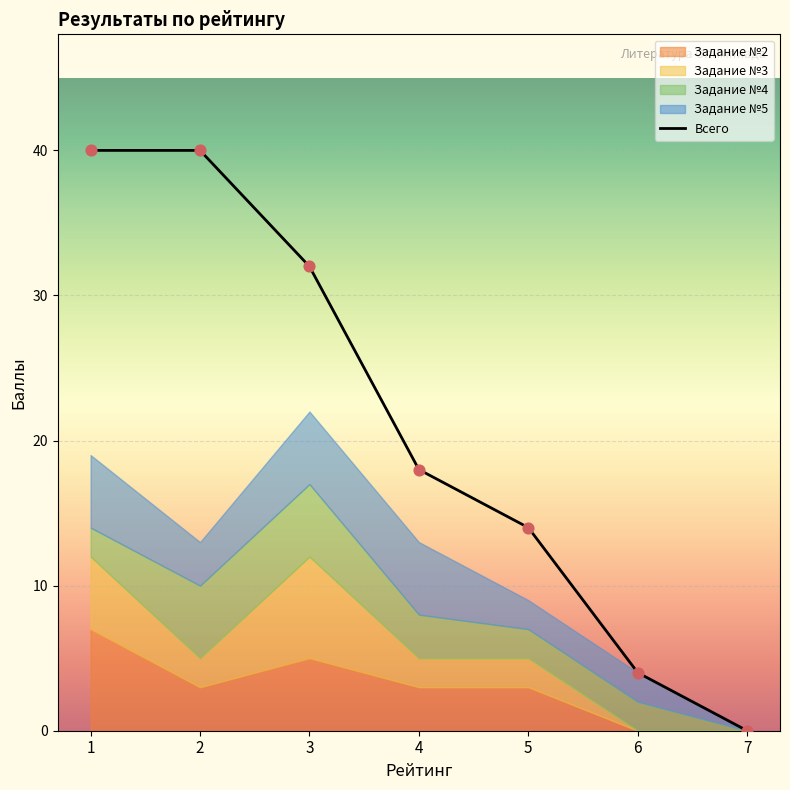

What is the change in value from 6 to 7?

-4